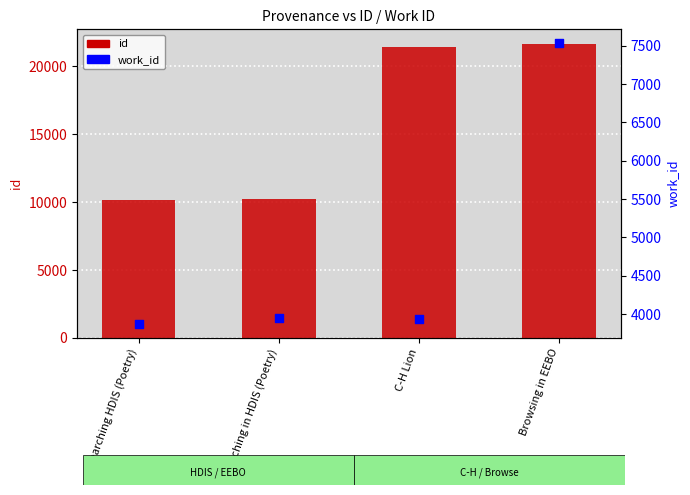

At how many categories does at least one series exceed 16207?

2